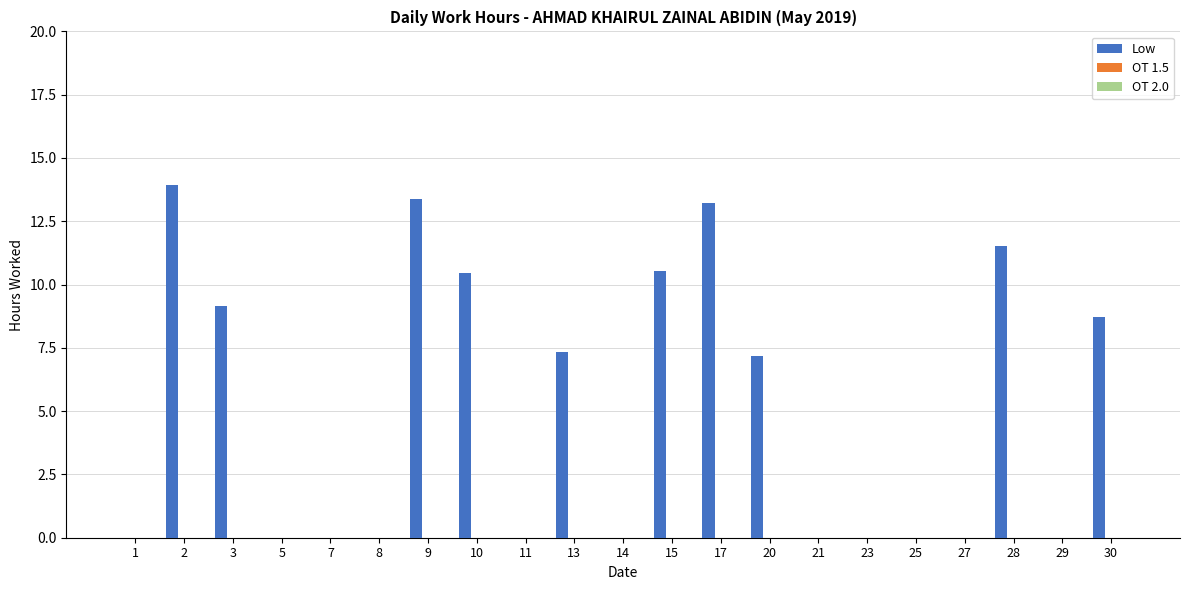

How many categories are shown in the chart?

21